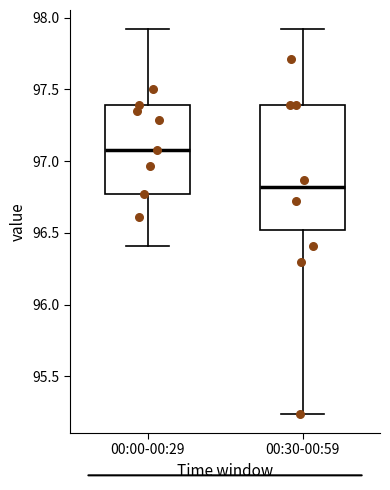

Reading left to right, transcribe this box plot: for each box, give where its median line is, the range the box spans, and where its two whiskers end, as read against the y-axis. The values are not printed on the chart, so give them approximately, as read against the axis.

00:00-00:29: median 97.10, box 96.75 to 97.40, whiskers 96.40 to 97.90
00:30-00:59: median 96.80, box 96.50 to 97.40, whiskers 95.25 to 97.90